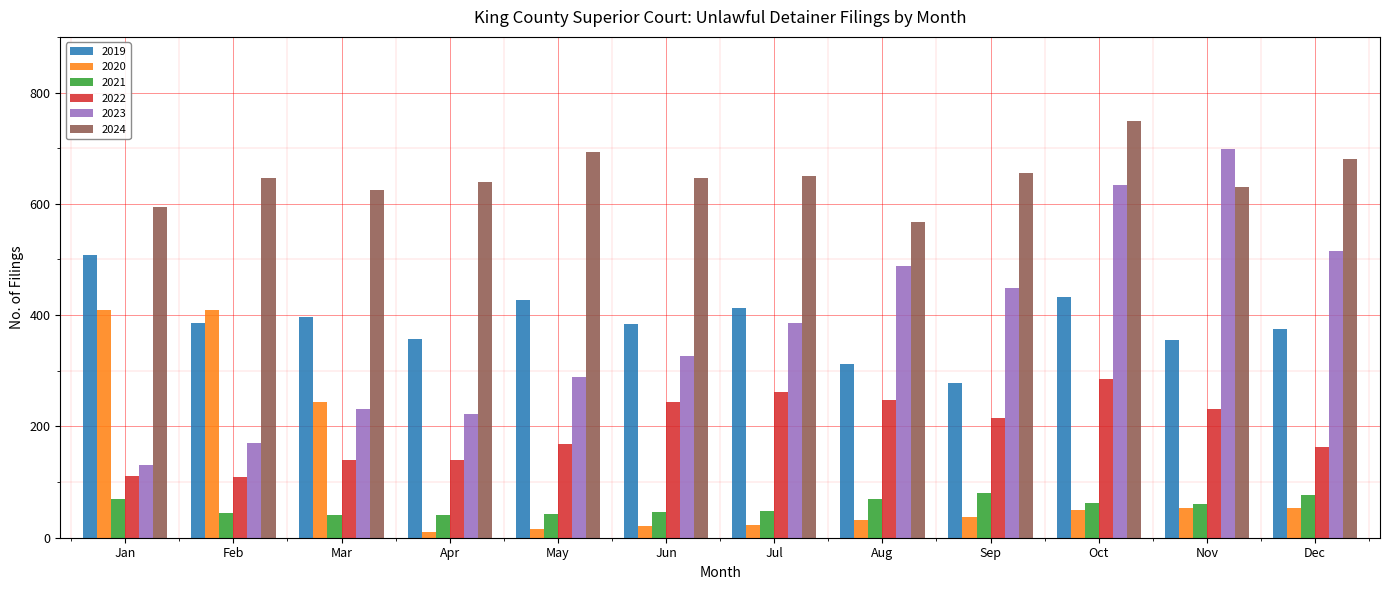

What is the value of the 2022 bar at the 5th from the left?

168